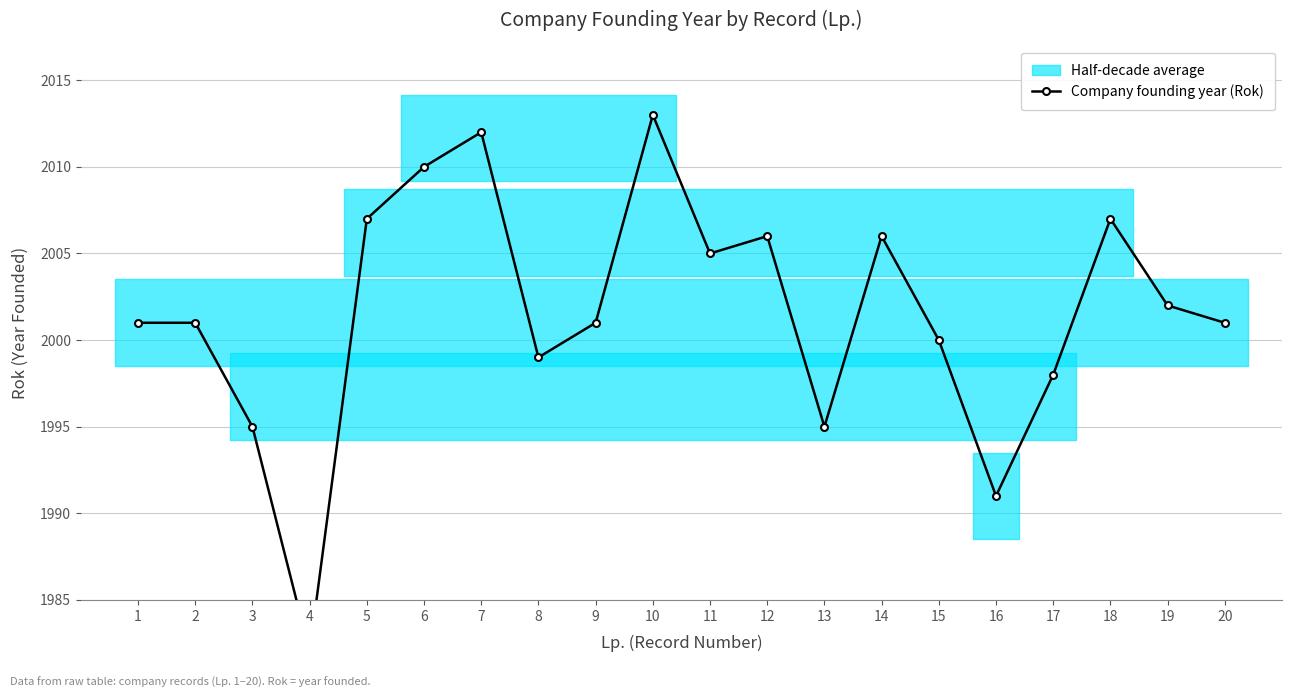

Reading right to left, list all the values displayed in this chart.

20=2001	19=2002	18=2007	17=1998	16=1991	15=2000	14=2006	13=1995	12=2006	11=2005	10=2013	9=2001	8=1999	7=2012	6=2010	5=2007	4=1982	3=1995	2=2001	1=2001